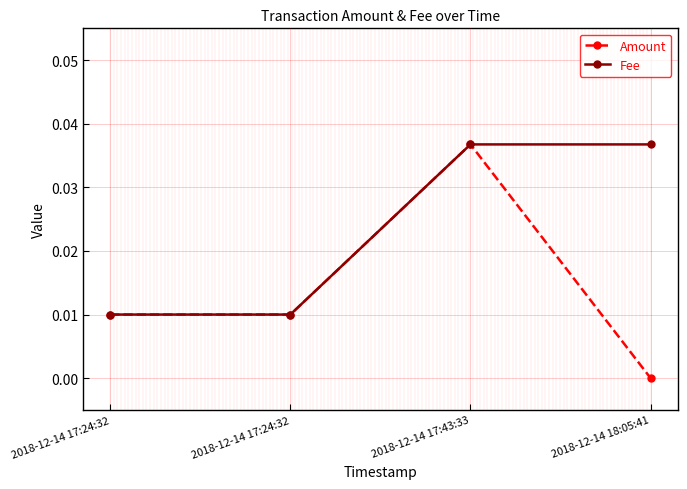

How many lines are shown in the chart?

2